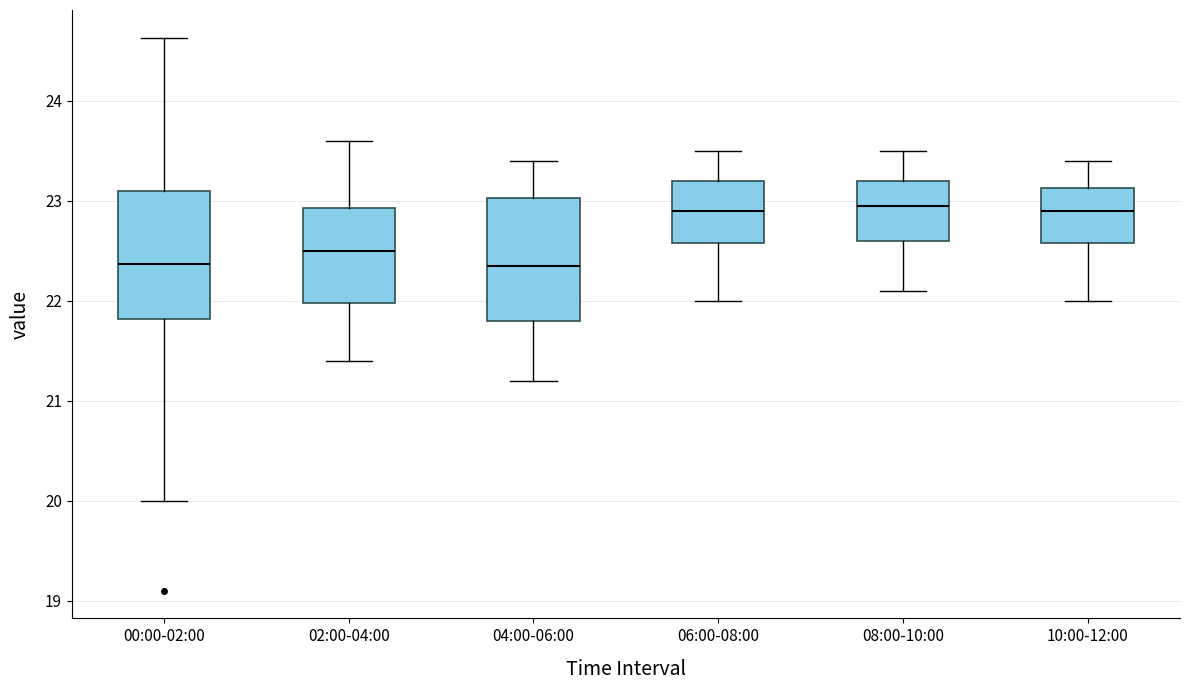

Reading left to right, read every box against the y-axis: the position of its median line, the range the box covers, and the ends of its whiskers. The values are not printed on the chart, so give them approximately, as read against the axis.

00:00-02:00: median 22.4, box 21.8 to 23.1, whiskers 20.0 to 24.6
02:00-04:00: median 22.5, box 22.0 to 22.9, whiskers 21.4 to 23.6
04:00-06:00: median 22.4, box 21.8 to 23.0, whiskers 21.2 to 23.4
06:00-08:00: median 22.9, box 22.6 to 23.2, whiskers 22.0 to 23.5
08:00-10:00: median 23.0, box 22.6 to 23.2, whiskers 22.1 to 23.5
10:00-12:00: median 22.9, box 22.6 to 23.1, whiskers 22.0 to 23.4